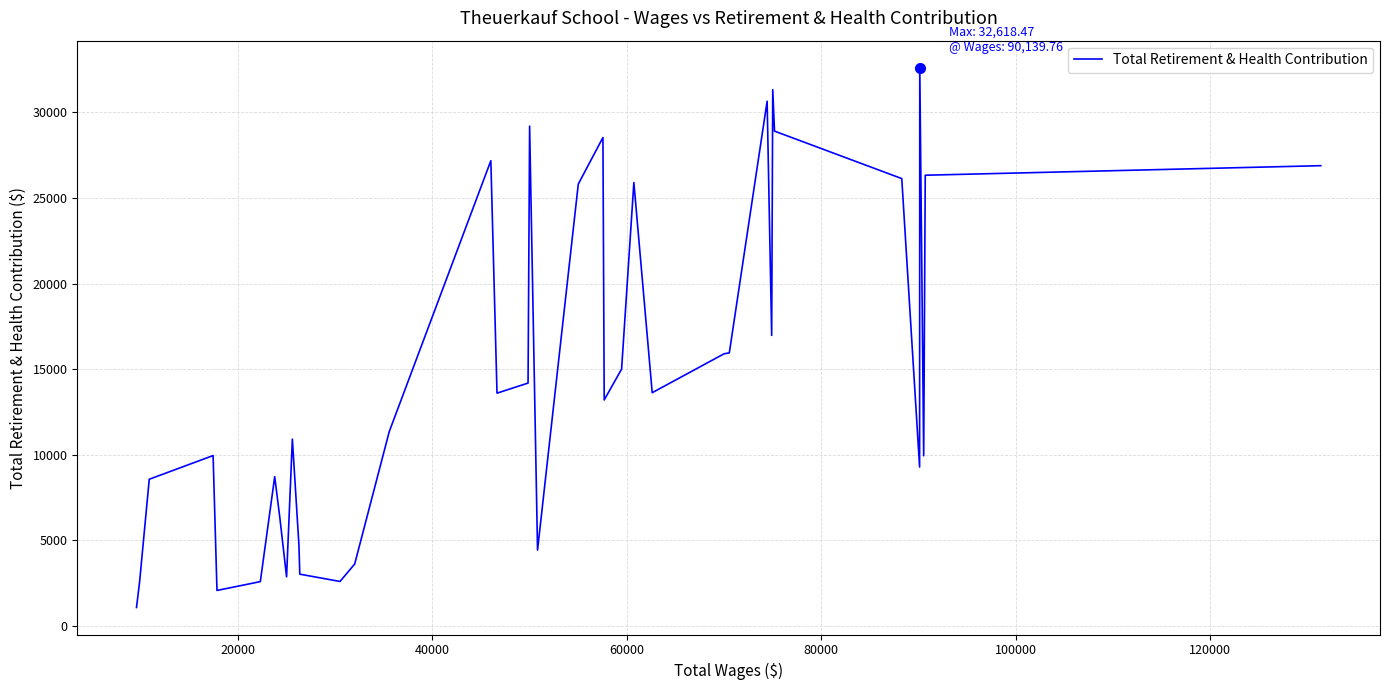

How many distinct data groups are displayed?

1